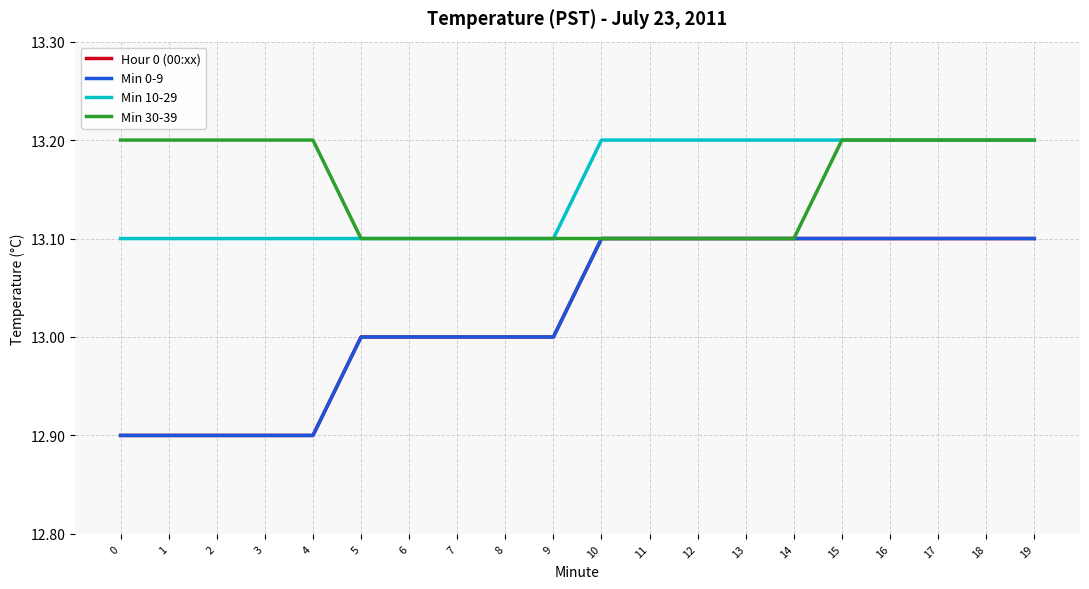

Which series has the largest total across all categories?

Min 10-29